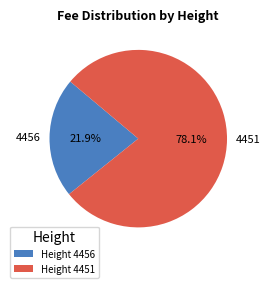

Rank the categories by value from highest to lowest.

4451, 4456